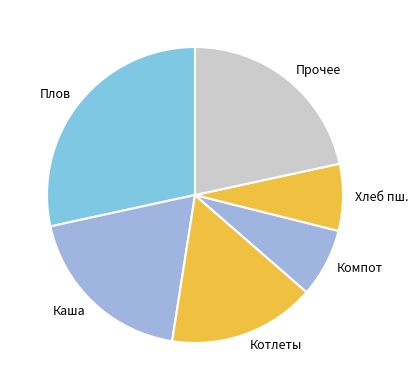

Which slice is the largest?

Плов